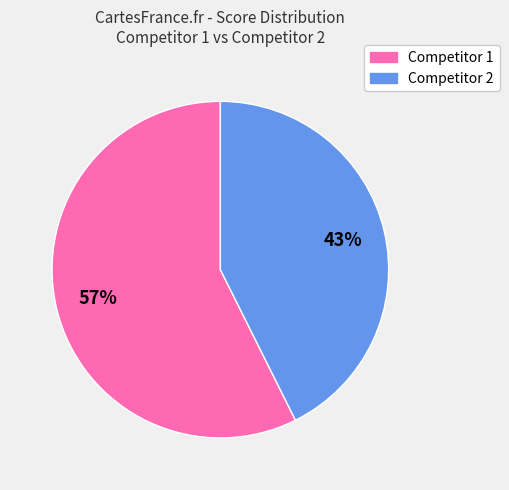

To the nearest percent, what is the average slice percentage?

50%